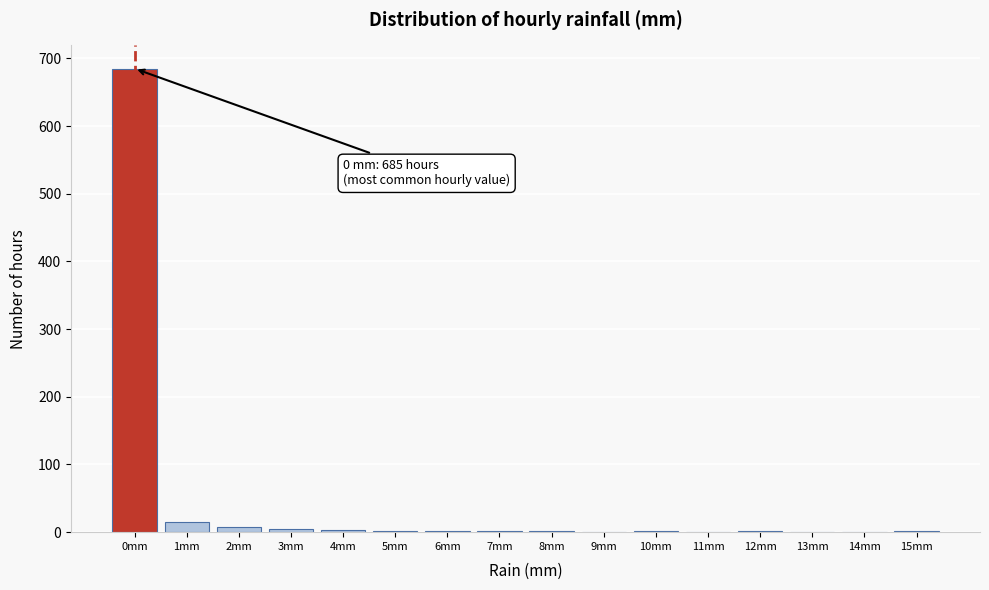

Over which range of the x-axis is the bar tallest?

-0.5 to 0.5